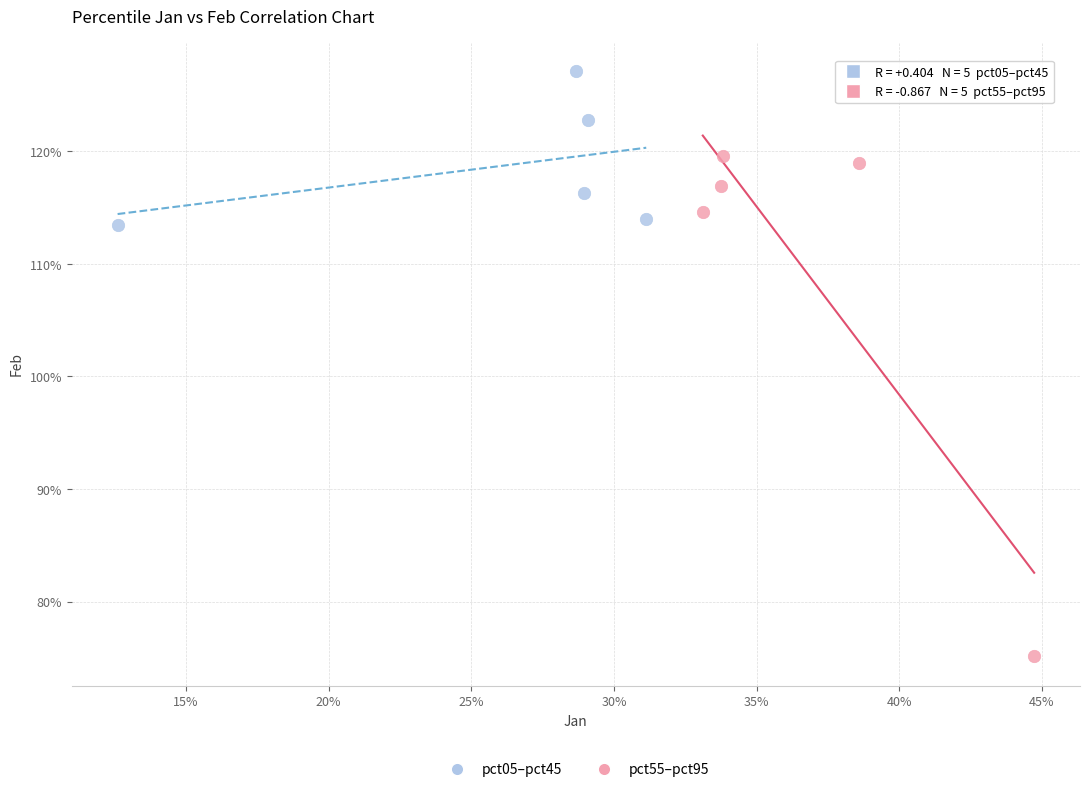

Which series has the widest spread of Y values?

pct55–pct95